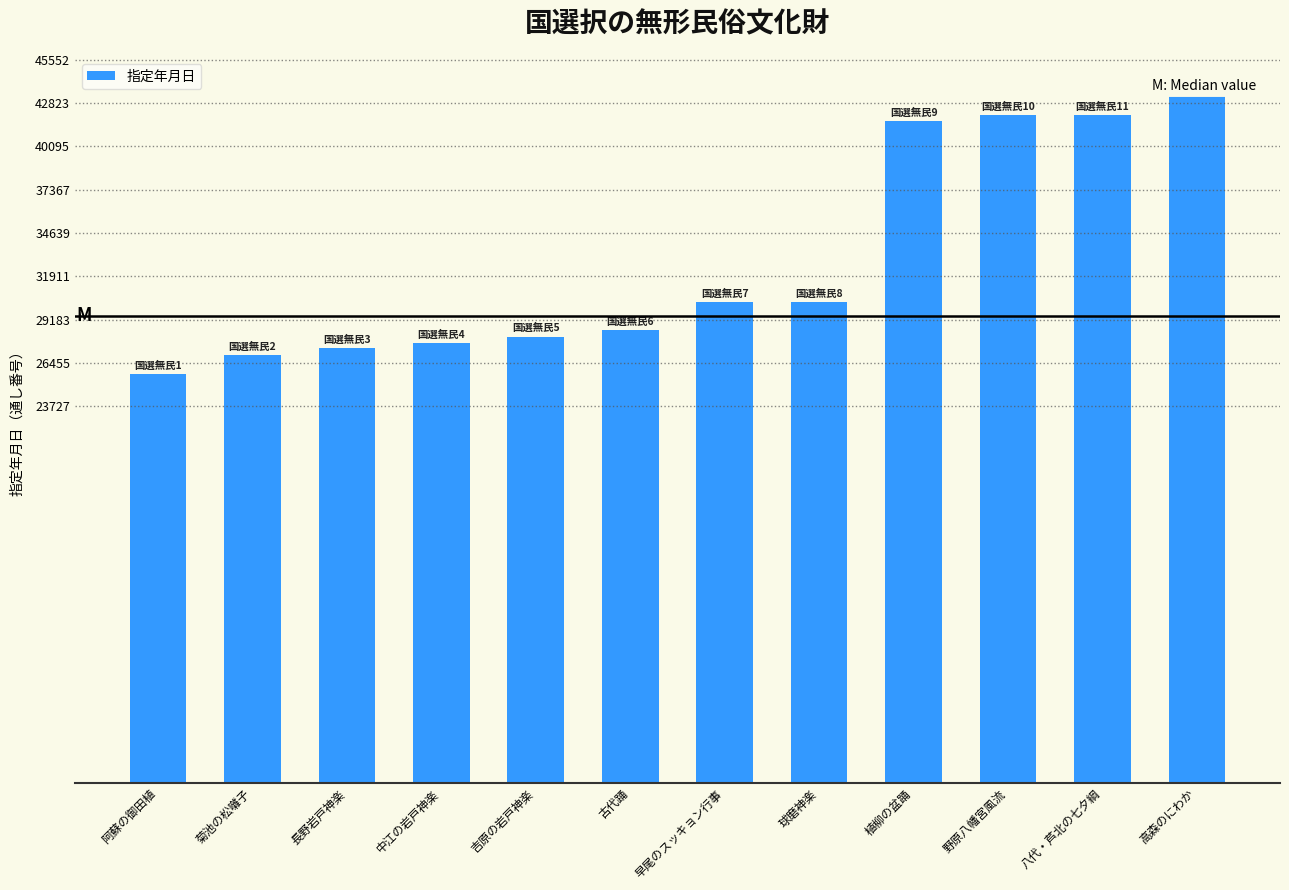

What is the value of the 8th bar from the left?

30306